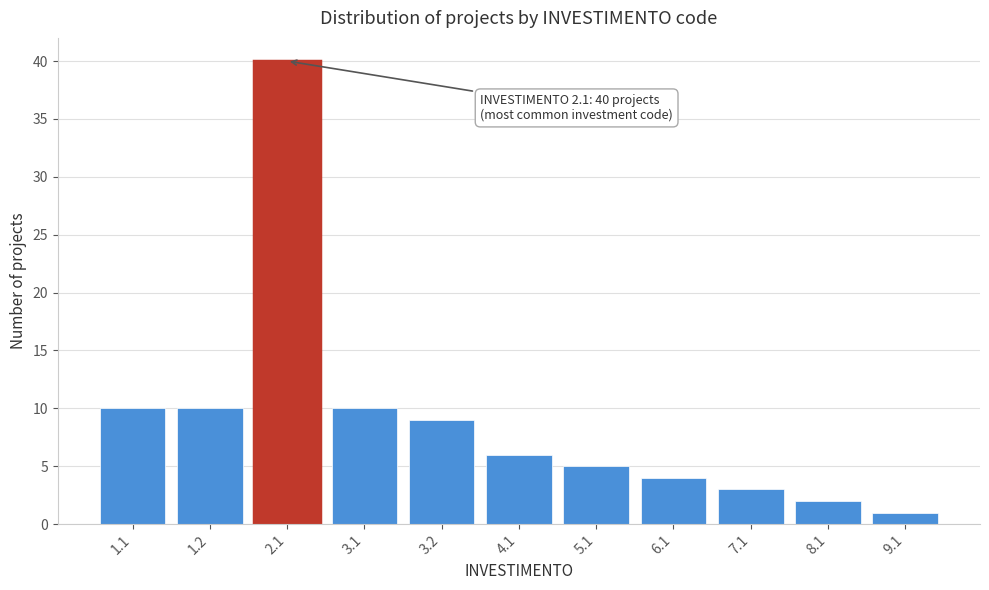

Reading right to left, what are all the values shown in this chart?

9.1=1	8.1=2	7.1=3	6.1=4	5.1=5	4.1=6	3.2=9	3.1=10	2.1=40	1.2=10	1.1=10